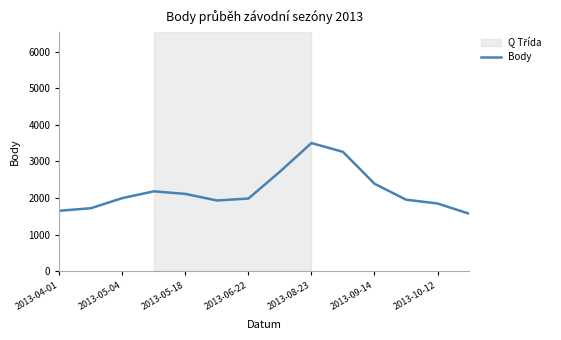

What is the difference between the maximum and minimum values?

1928